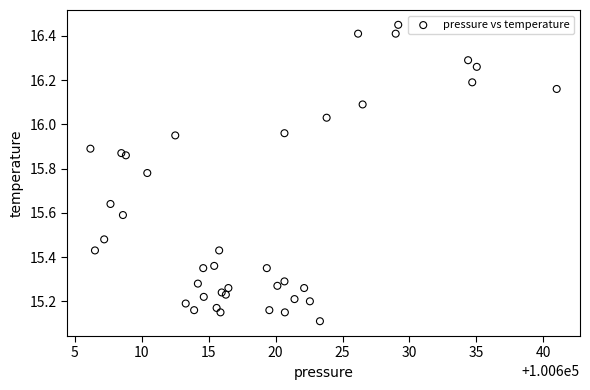

What Y value in the scatter plot is closest to 15?

15.1